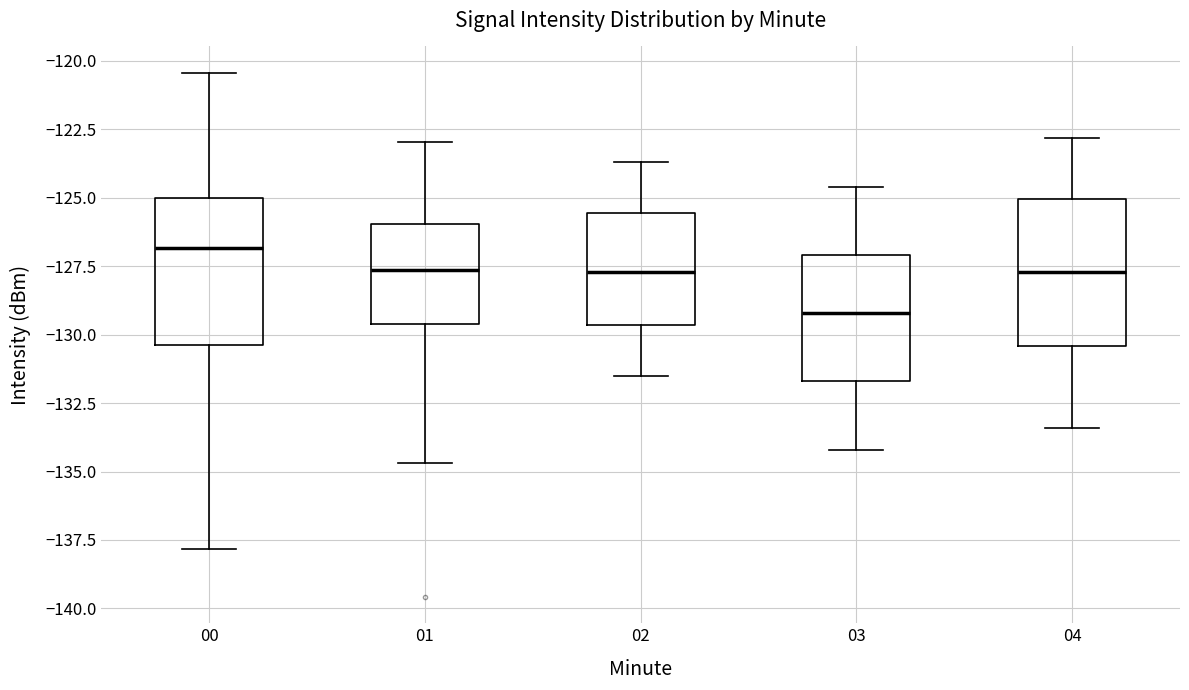

Which box's median line is the highest?

00